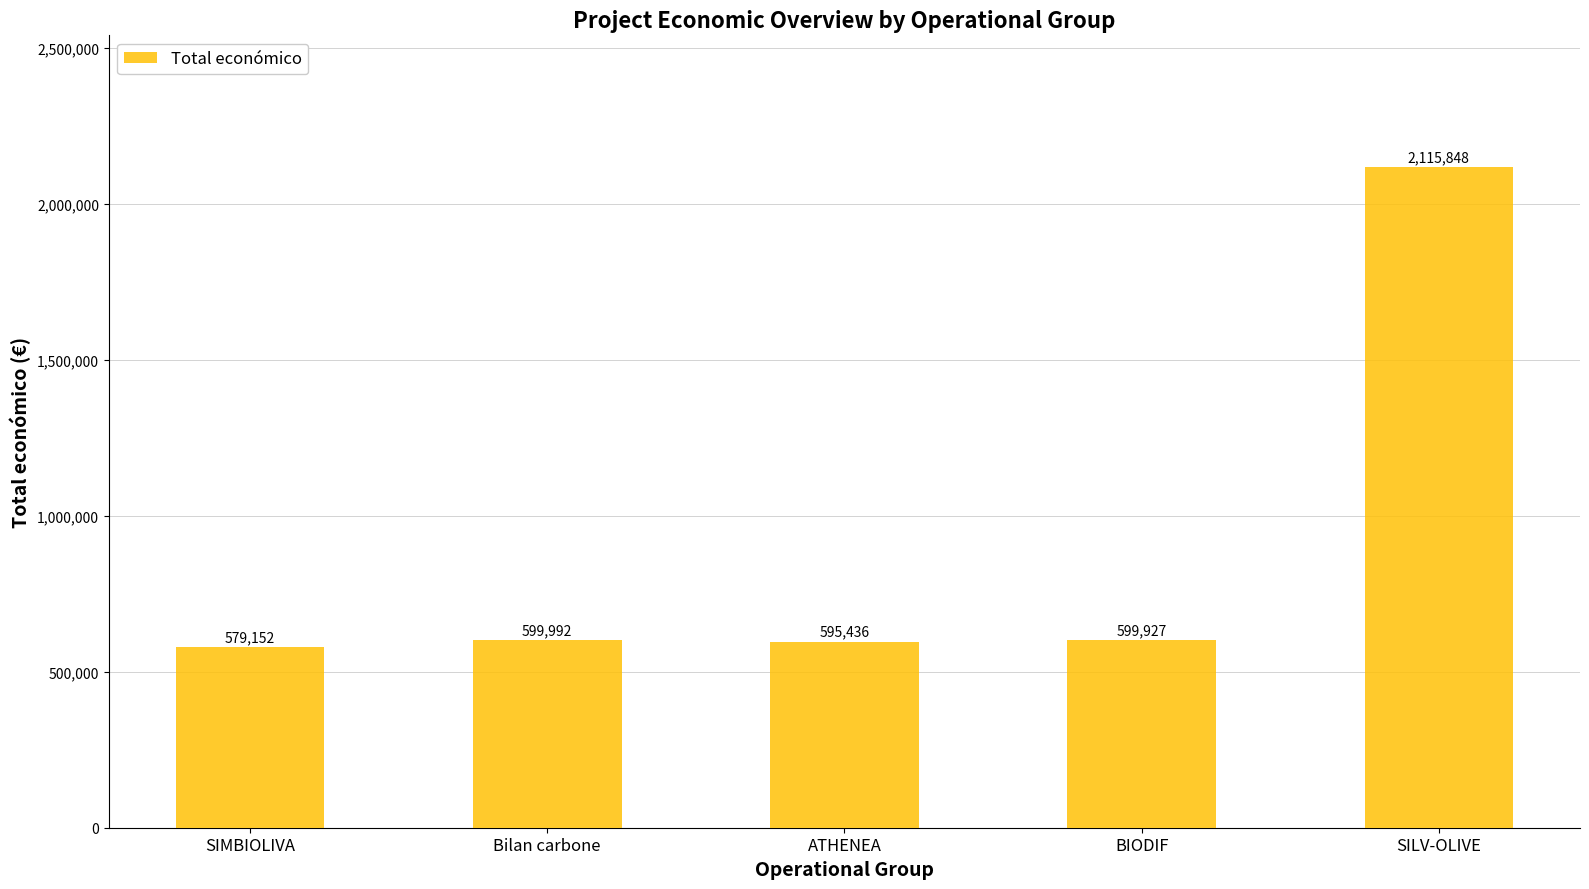

What is the difference between the maximum and minimum values?

1536696